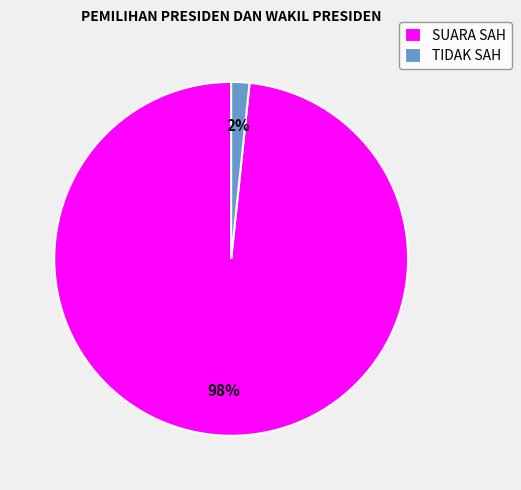

Rank the categories by value from lowest to highest.

TIDAK SAH, SUARA SAH